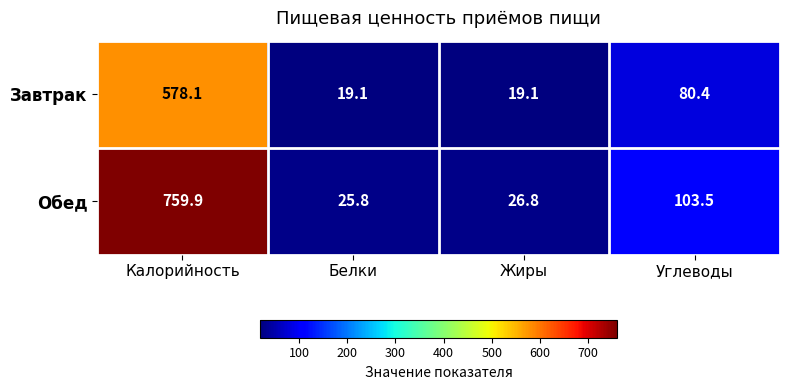

What is the maximum value shown in the chart?

759.9